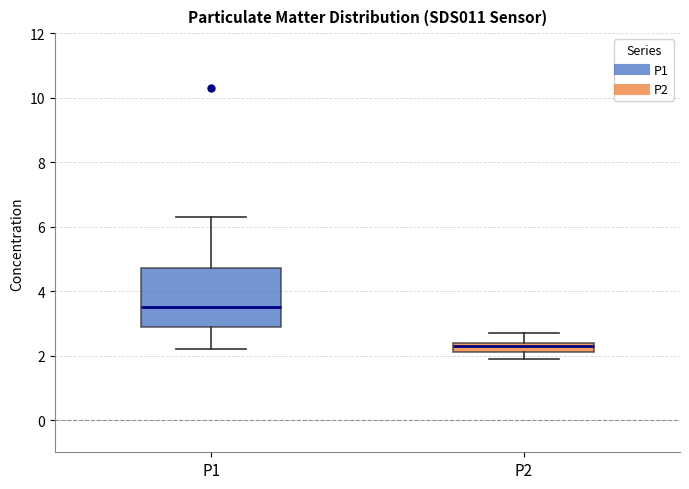

Which box is the tallest, from its lower edge to its upper edge?

P1